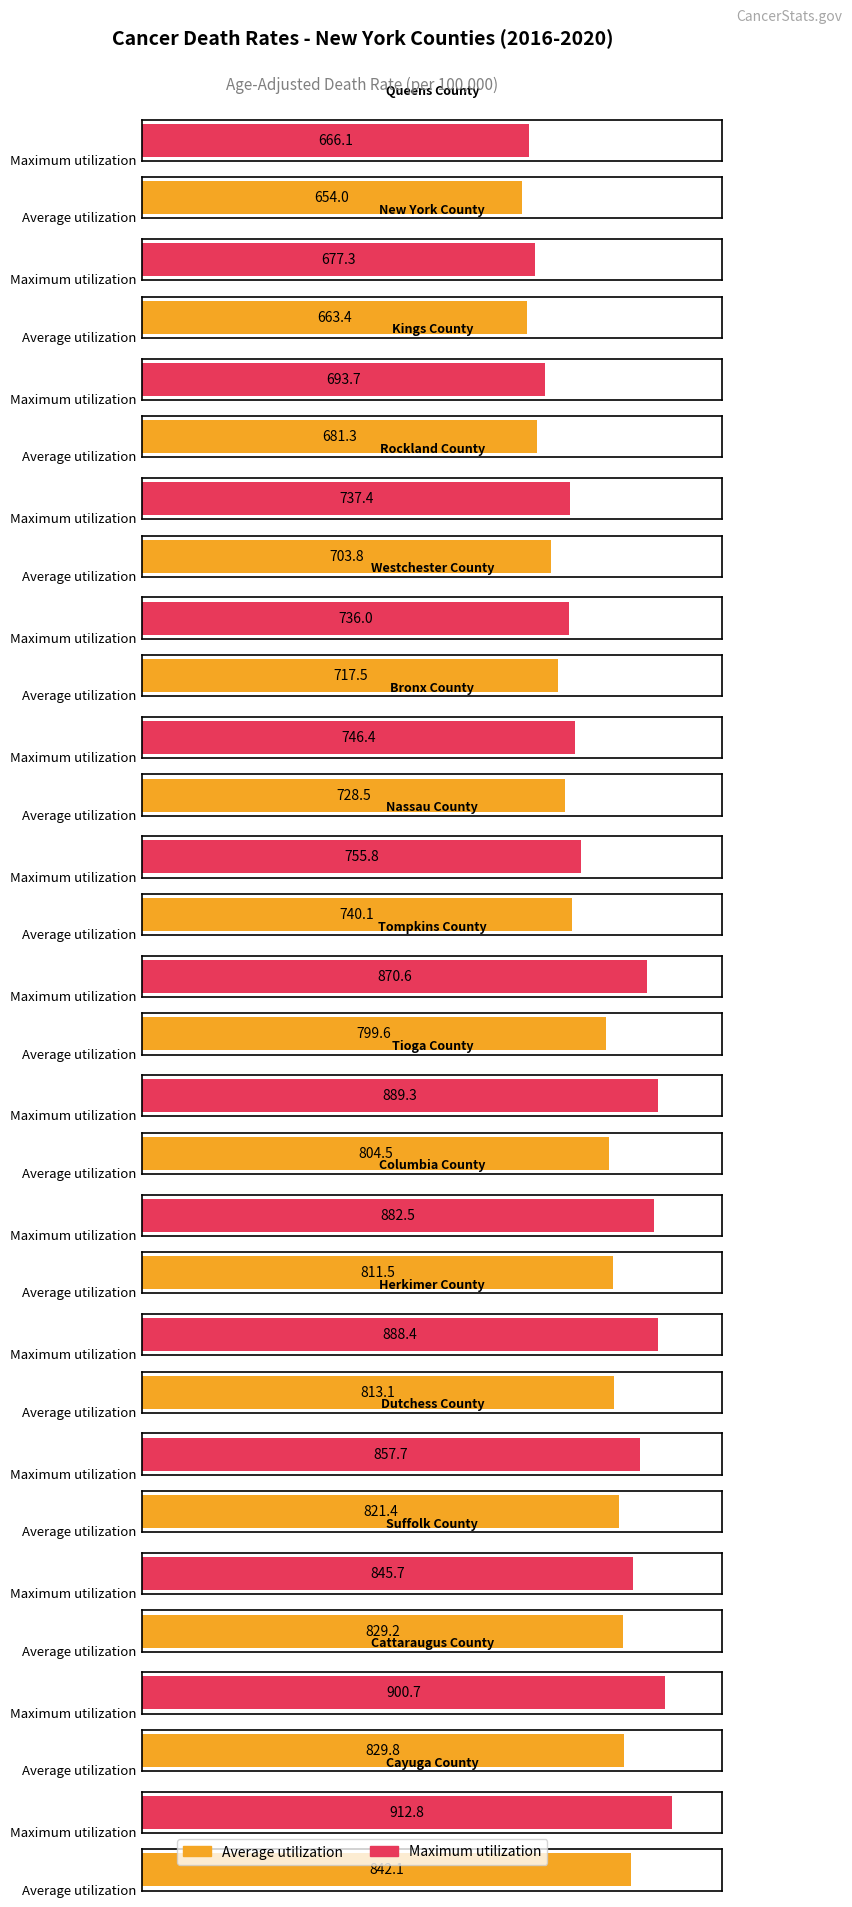

How many bars are there in total?

30